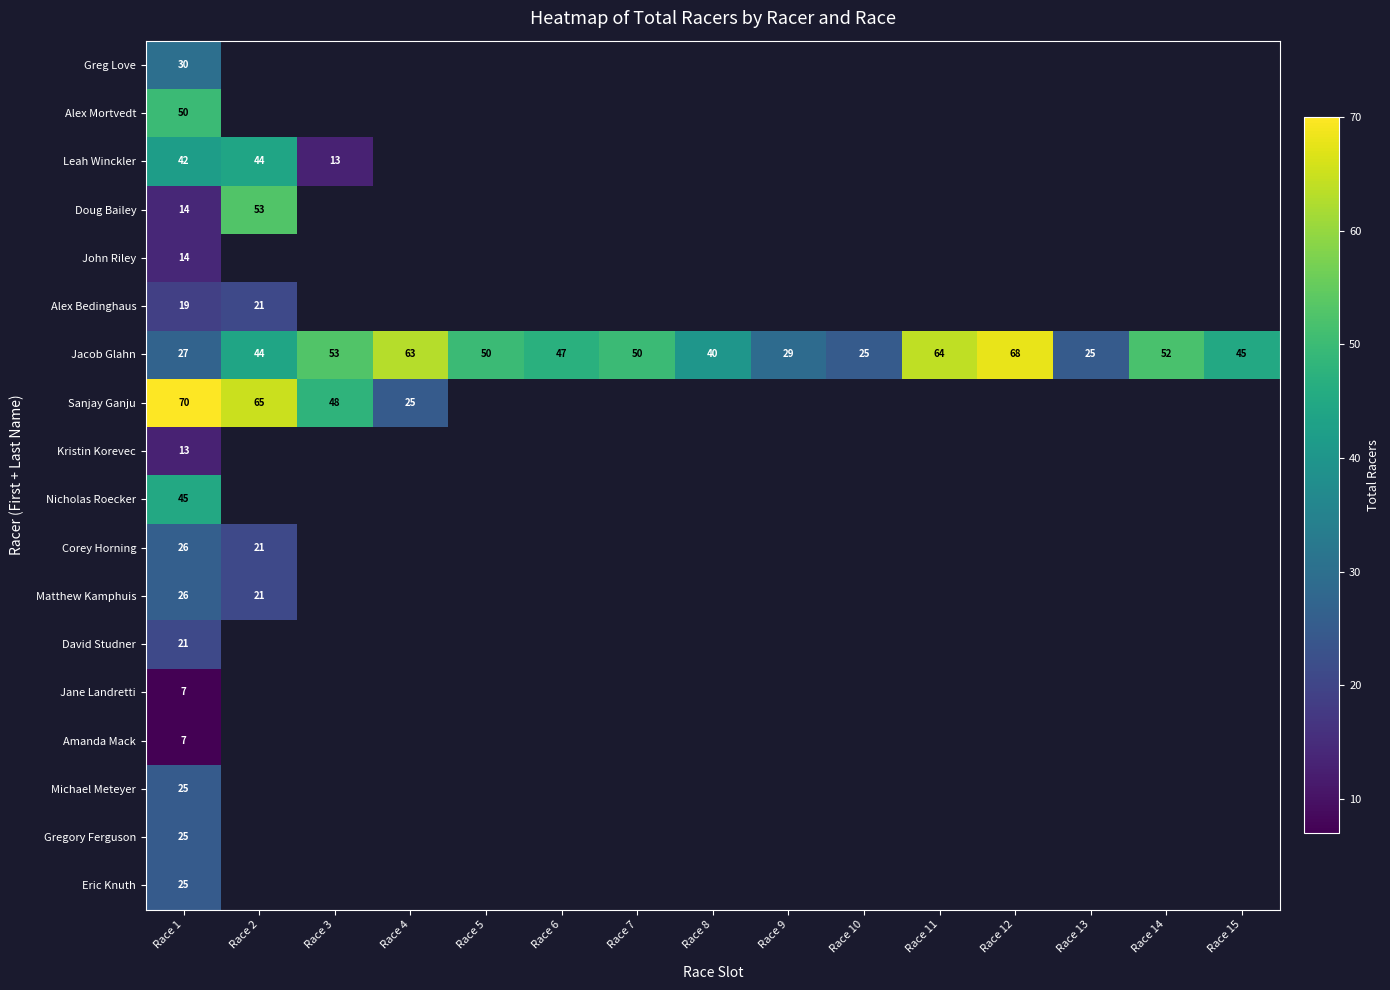

How many distinct data groups are displayed?

18